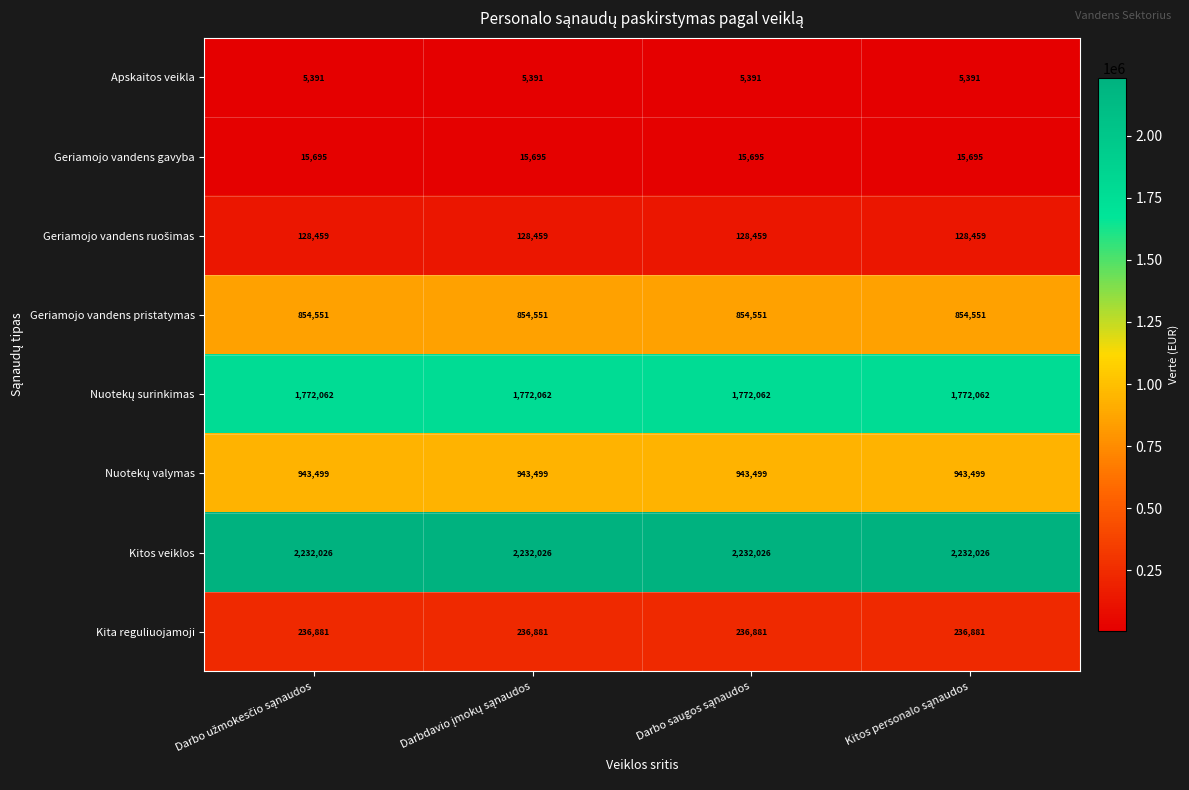

Which series has the largest total across all categories?

Kitos veiklos